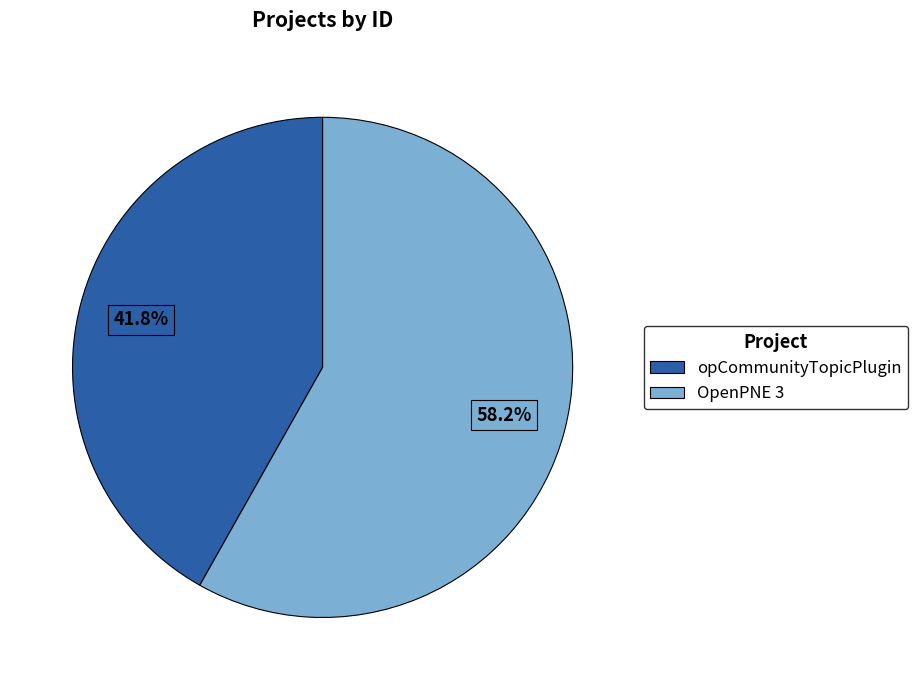

Which slice is the smallest?

opCommunityTopicPlugin